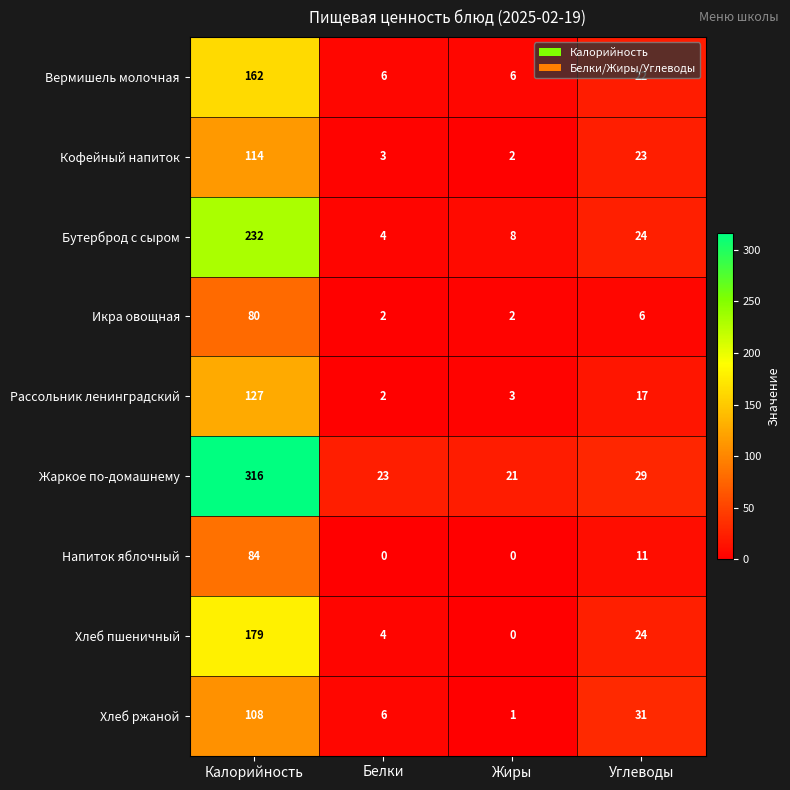

How many categories are shown in the chart?

4